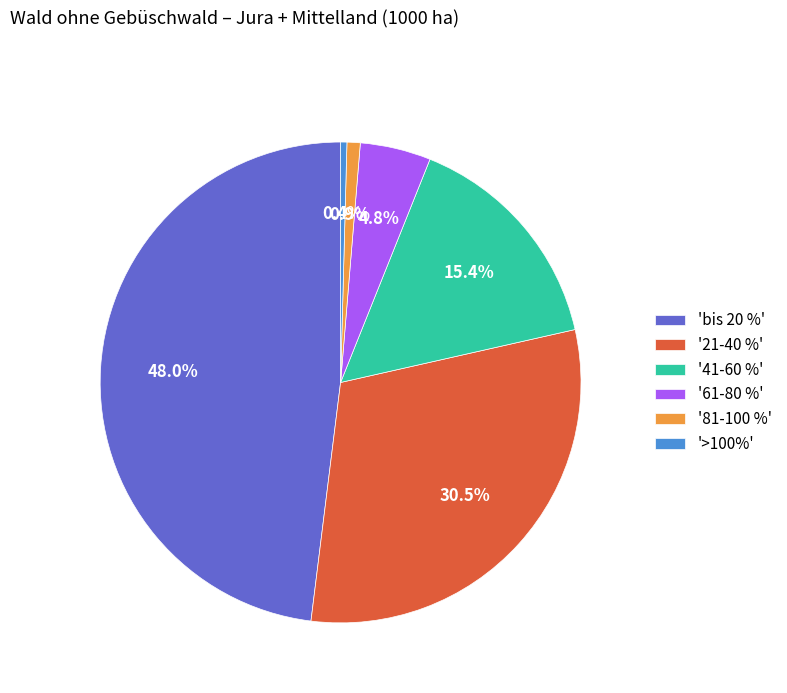

Approximately how many times larger is the value at '21-40 %' compared to '41-60 %'?

2.0